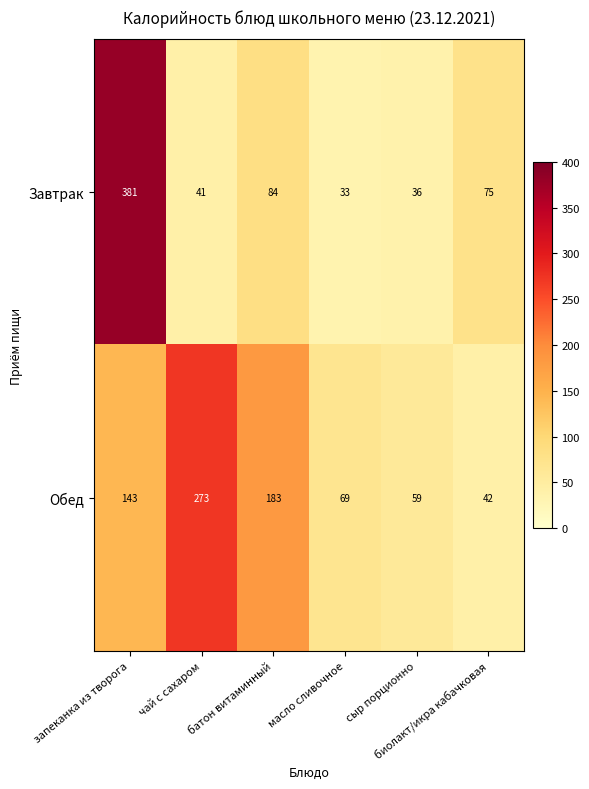

Which series has the widest spread of values?

Завтрак